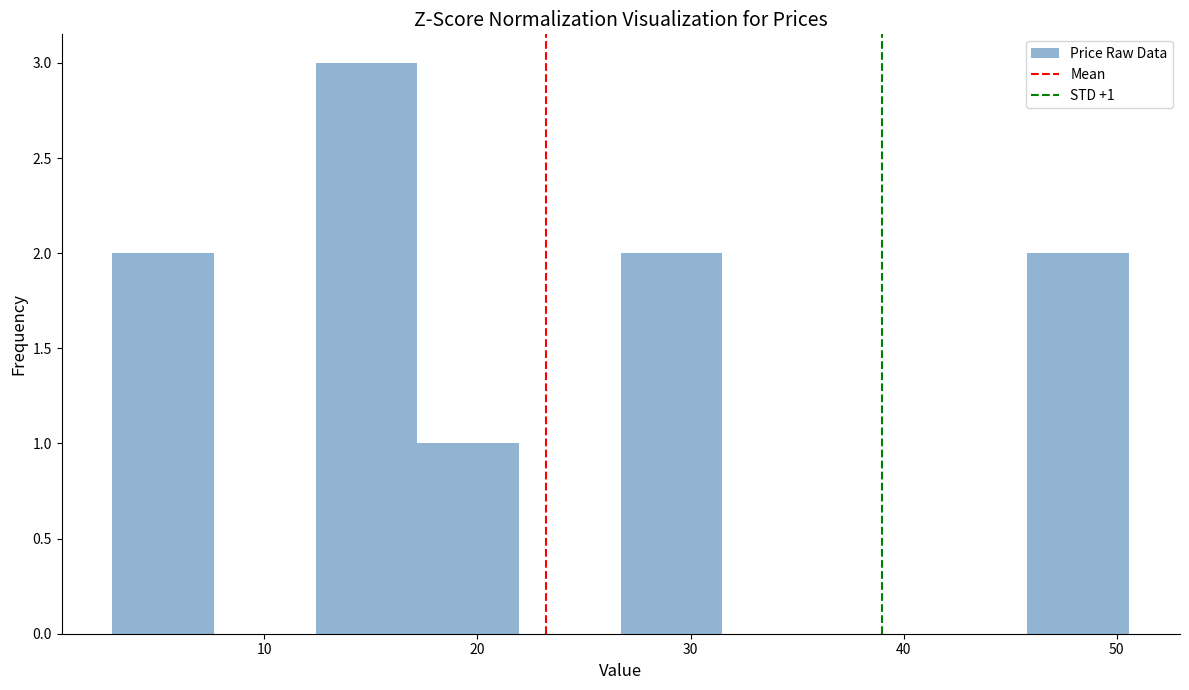

Over which range of the x-axis is the bar tallest?

12 to 17